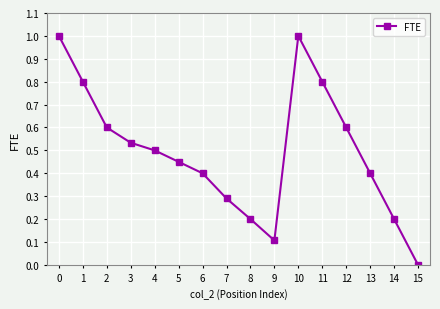

At which label is the value closest to 0?

15